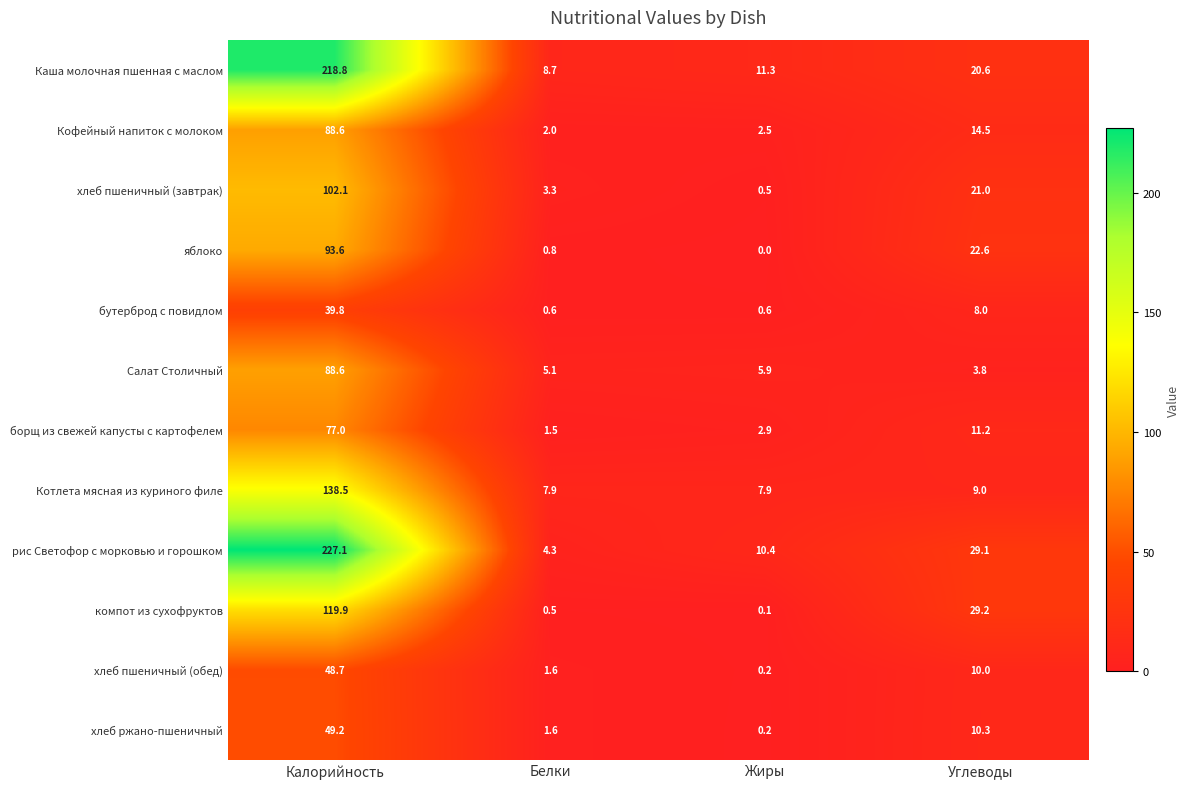

How many series are shown in this chart?

12